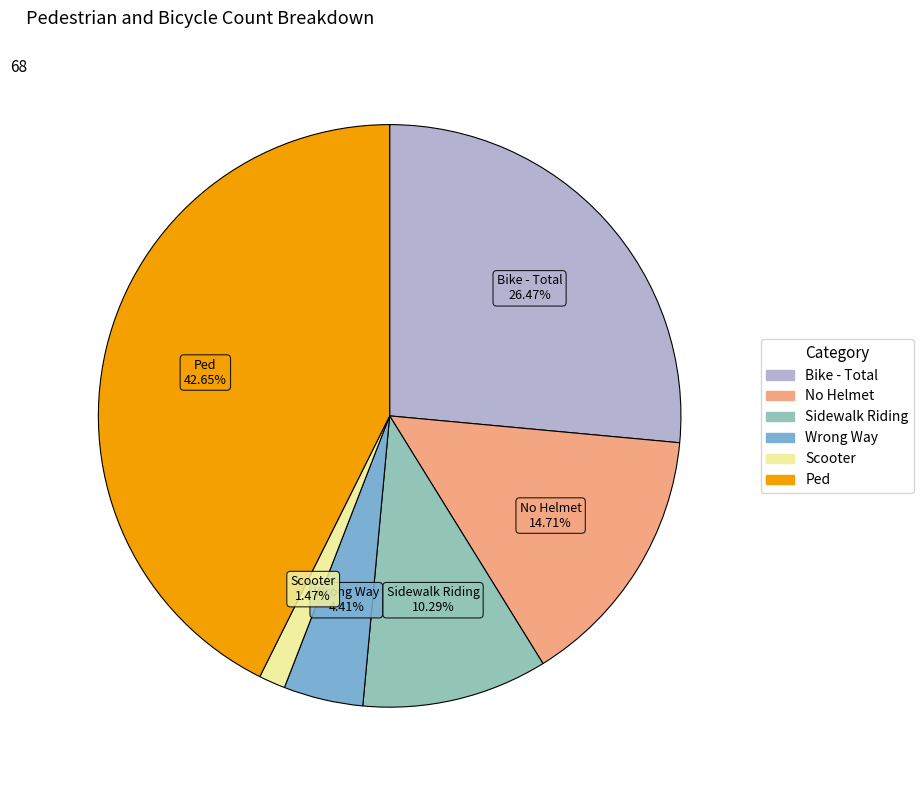

What percentage is the Ped slice, to the nearest percent?

43%